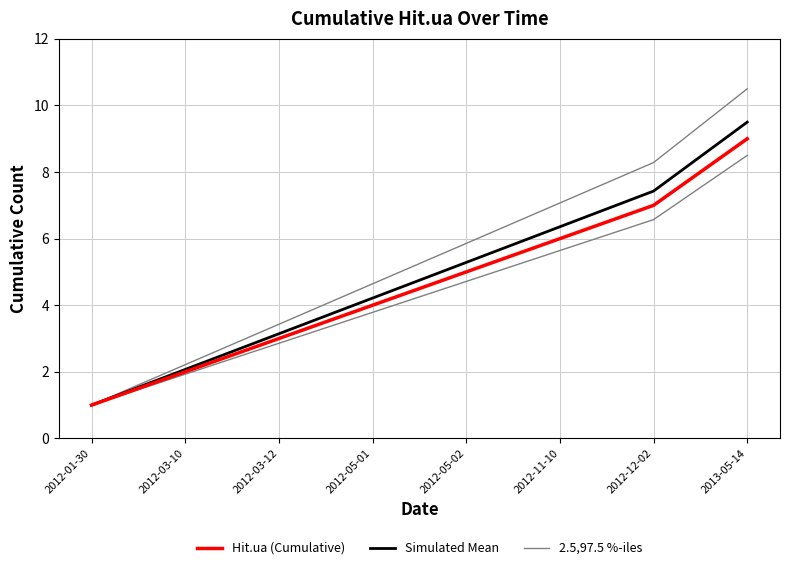

What is the average value of the Hit.ua (Cumulative) series?

4.6